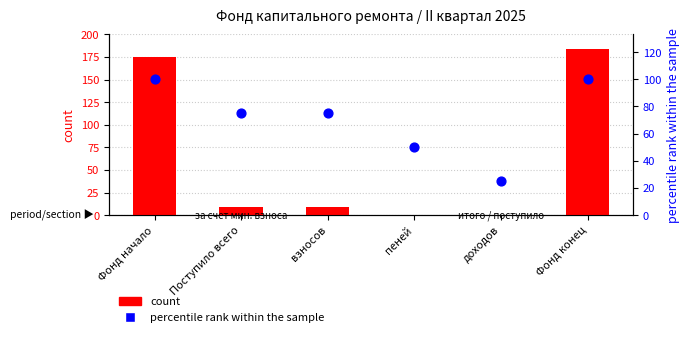

At which category is the sum across all series the highest?

Фонд конец